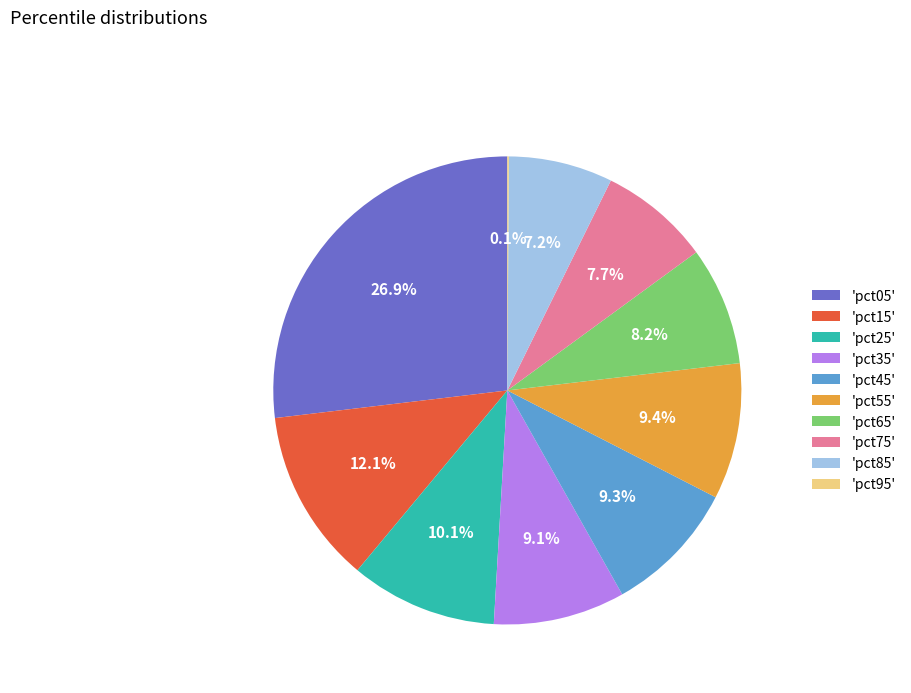

How much of the chart is everything except 'pct35'?

90.9%